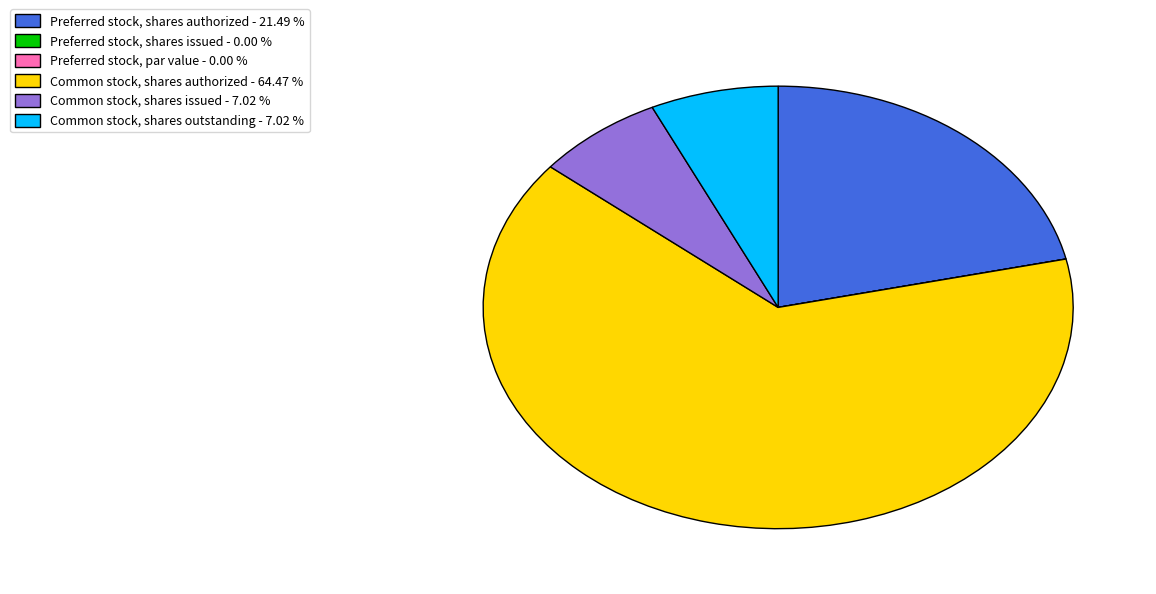

Is the sum of Common stock, shares outstanding and Common stock, shares authorized greater than half?

Yes